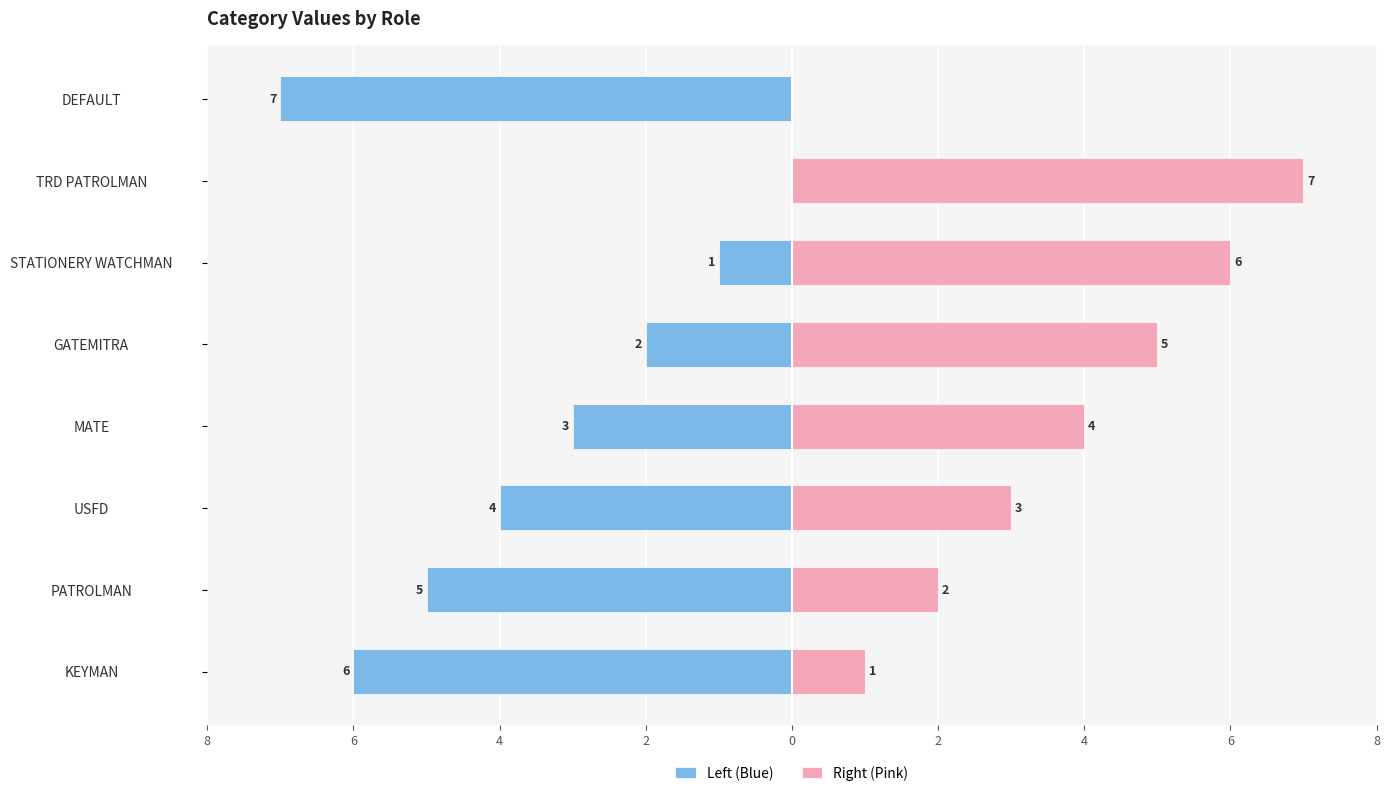

What is the total value across all series at 2?

1